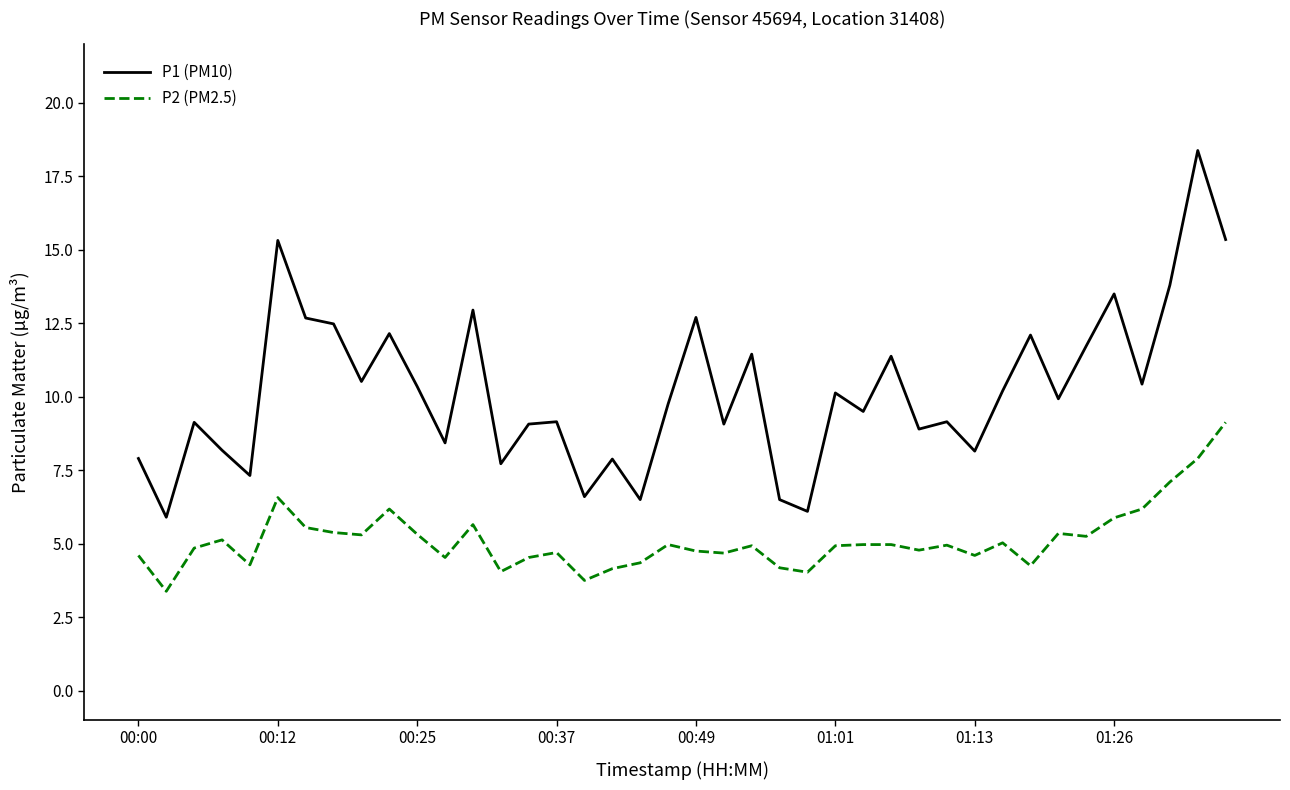

What is the average value of the P2 (PM2.5) series?

5.1